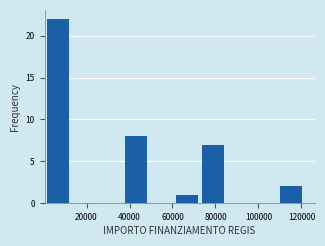

Reading left to right, list every bar in this chart as the range it spans on the x-axis followed by its height. Neither the bar edges nor the heights are printed on the chart, so give them approximately, as read against the axes.

2000 to 14000: 22
14000 to 26000: 0
26000 to 38000: 0
38000 to 50000: 8
50000 to 62000: 0
62000 to 74000: 1
74000 to 86000: 7
86000 to 98000: 0
98000 to 110000: 0
110000 to 122000: 2